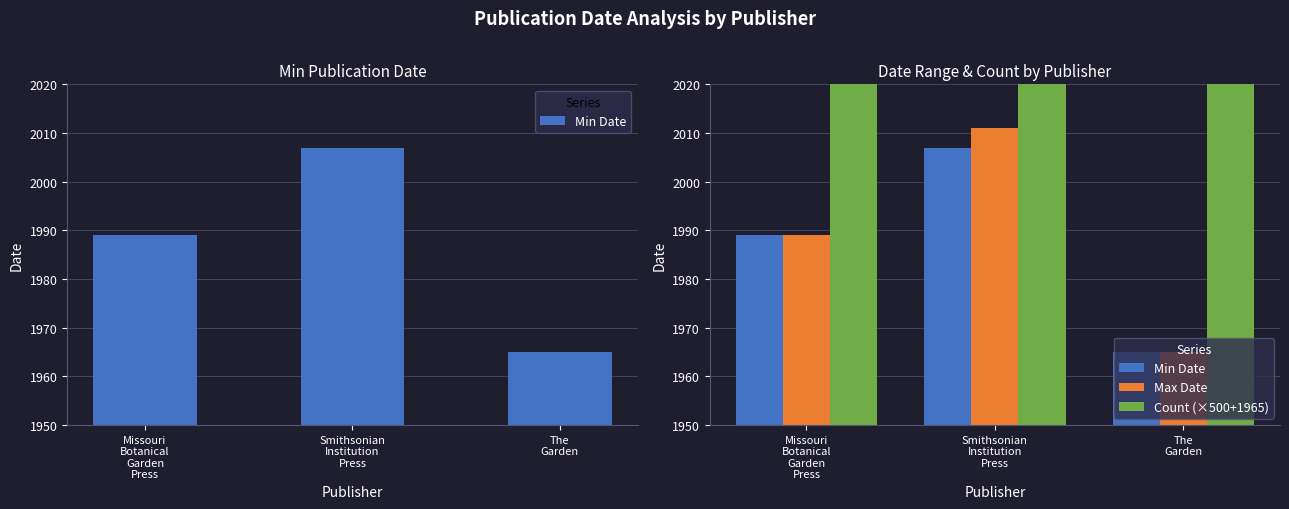

What is the maximum value shown in the chart?

3465